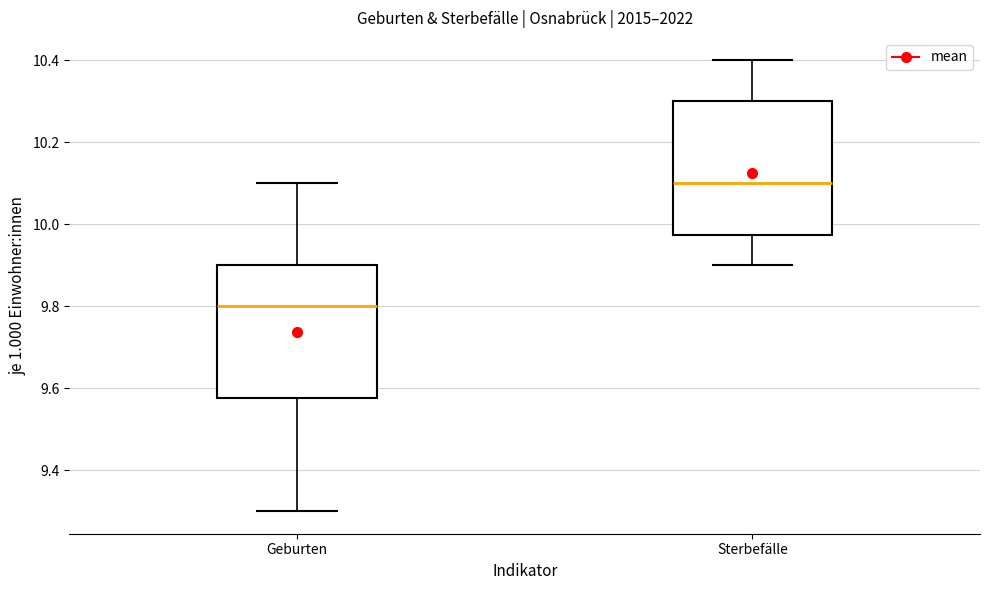

Reading left to right, transcribe this box plot: for each box, give where its median line is, the range the box spans, and where its two whiskers end, as read against the y-axis. The values are not printed on the chart, so give them approximately, as read against the axis.

Geburten: median 9.80, box 9.58 to 9.90, whiskers 9.30 to 10.10
Sterbefälle: median 10.10, box 9.98 to 10.30, whiskers 9.90 to 10.40